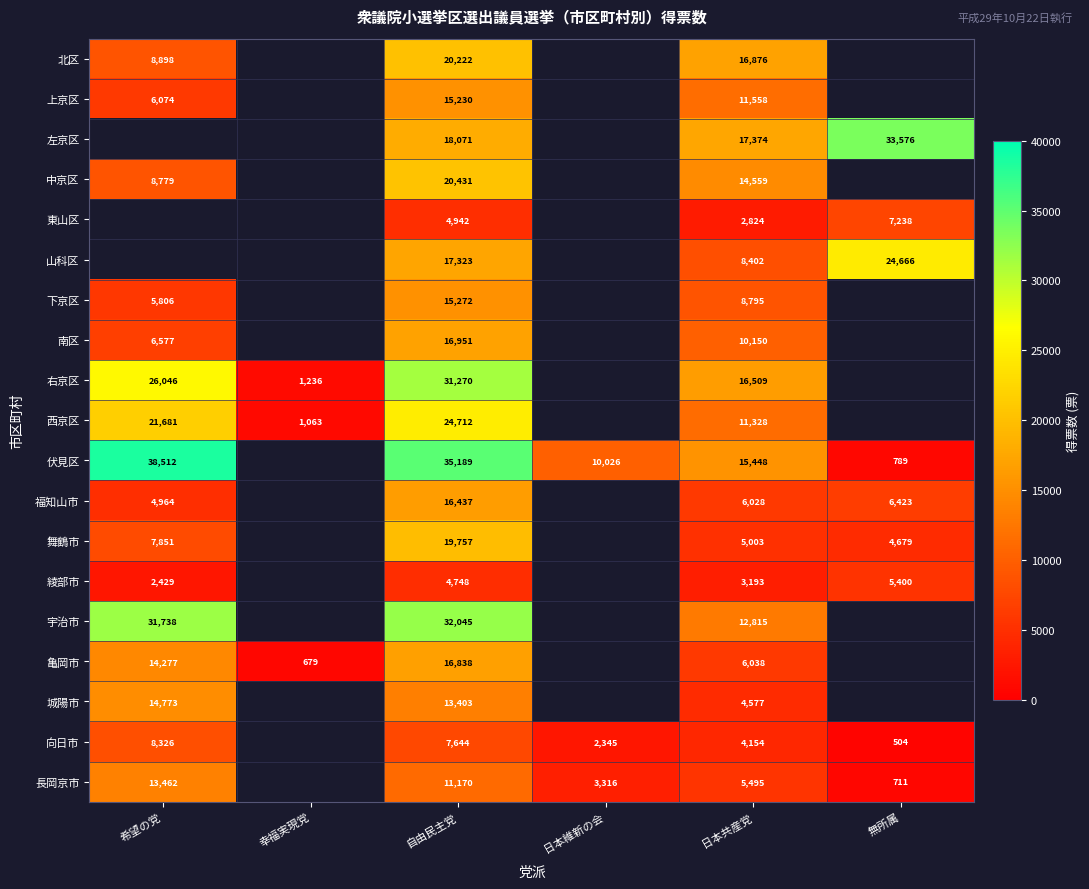

What is the difference between the highest and lowest values at 自由民主党?

30441